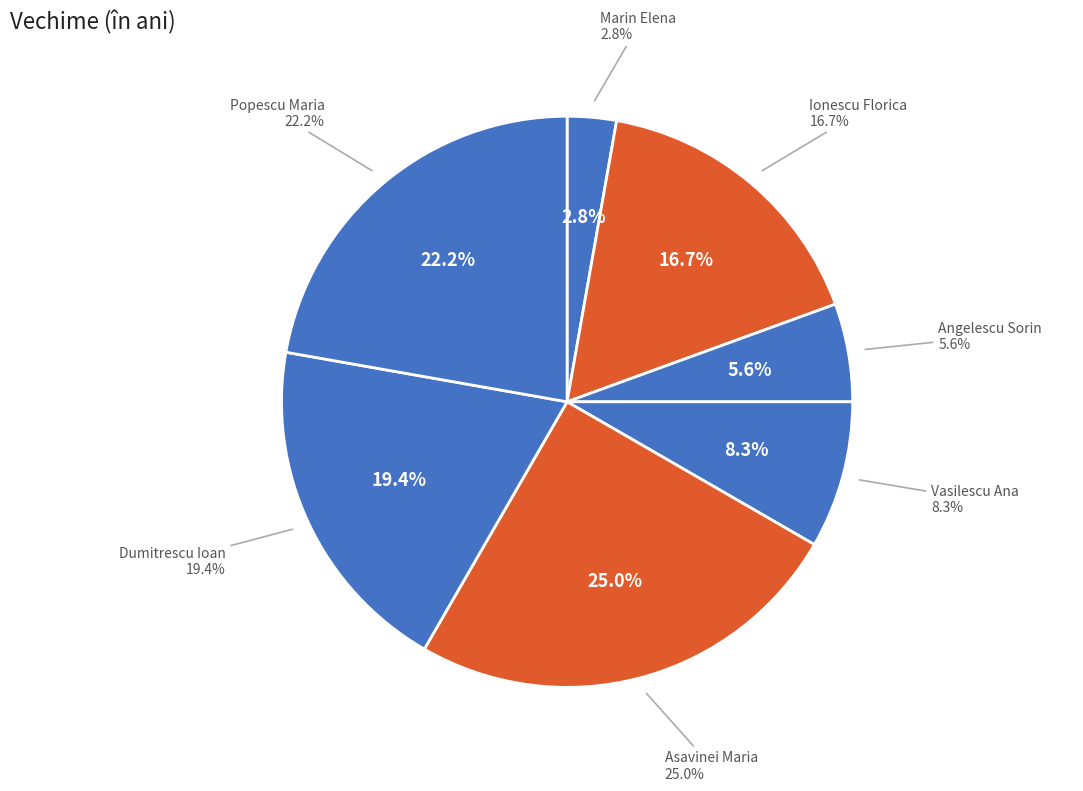

To the nearest percent, what is the average slice percentage?

14%